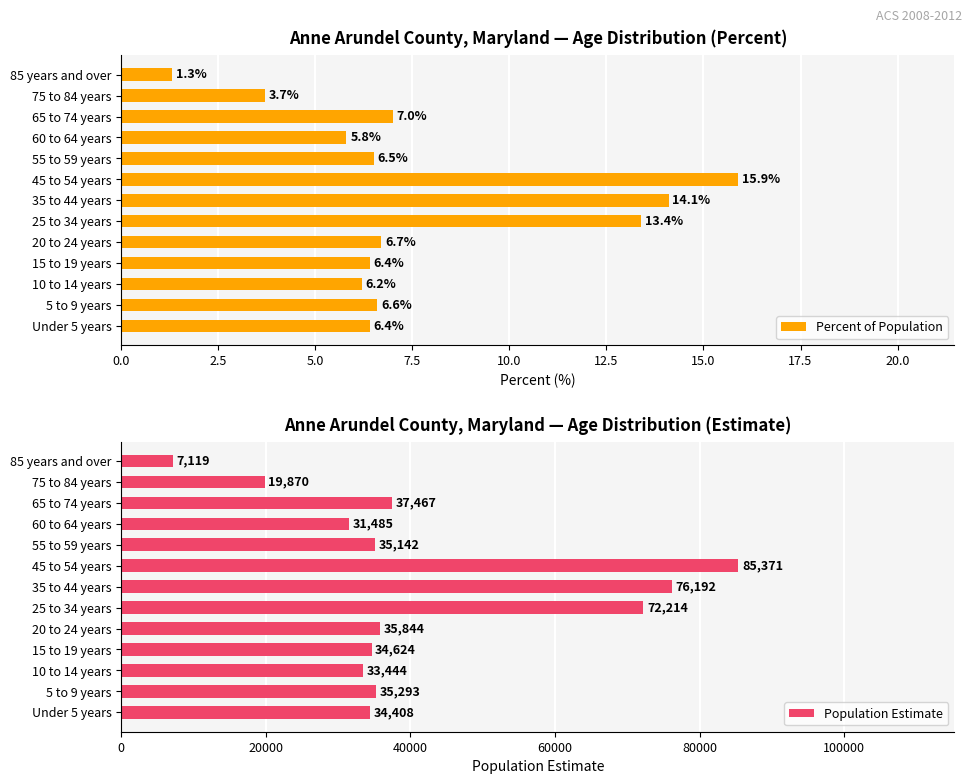

The Percent of Population series shows 15.9 at 45 to 54 years. True or false?

True